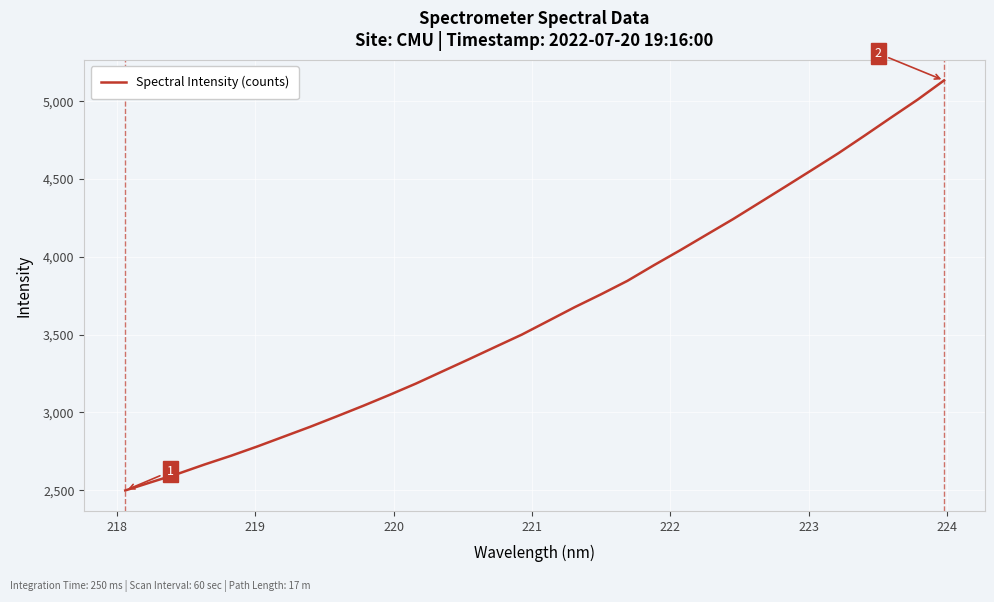

True or false: there are more than 0 points higher than both neighbors.

False